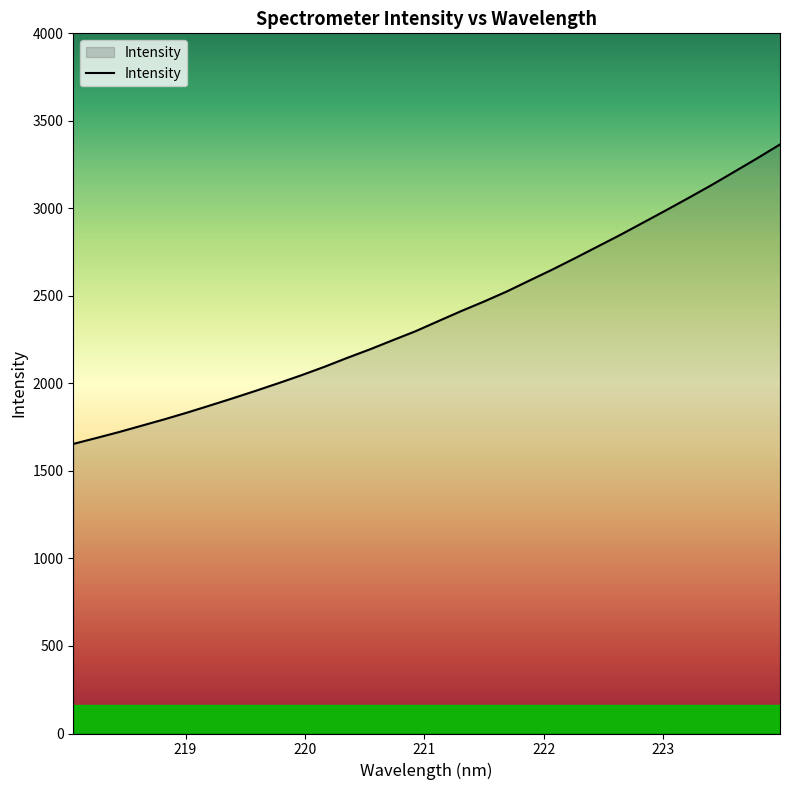

How many categories are shown in the chart?

32